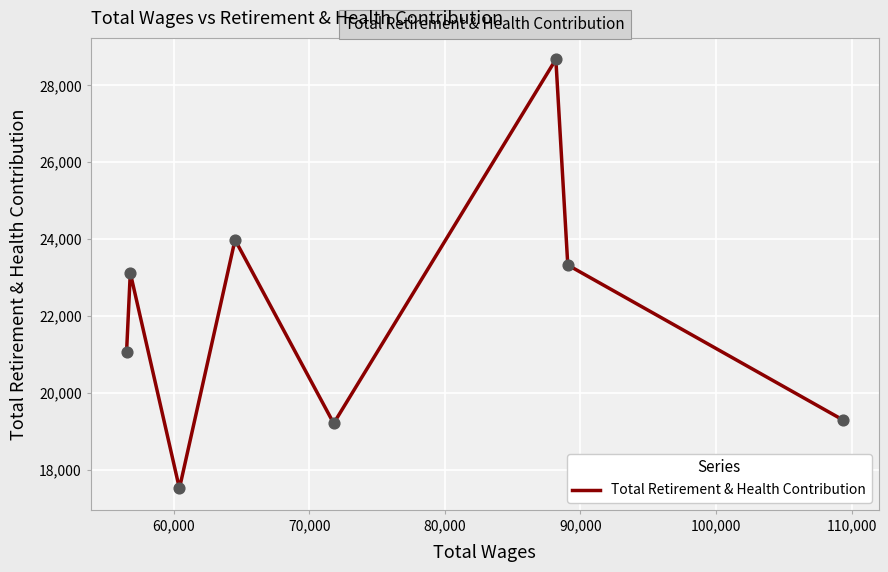

What is the greatest value displayed?

28679